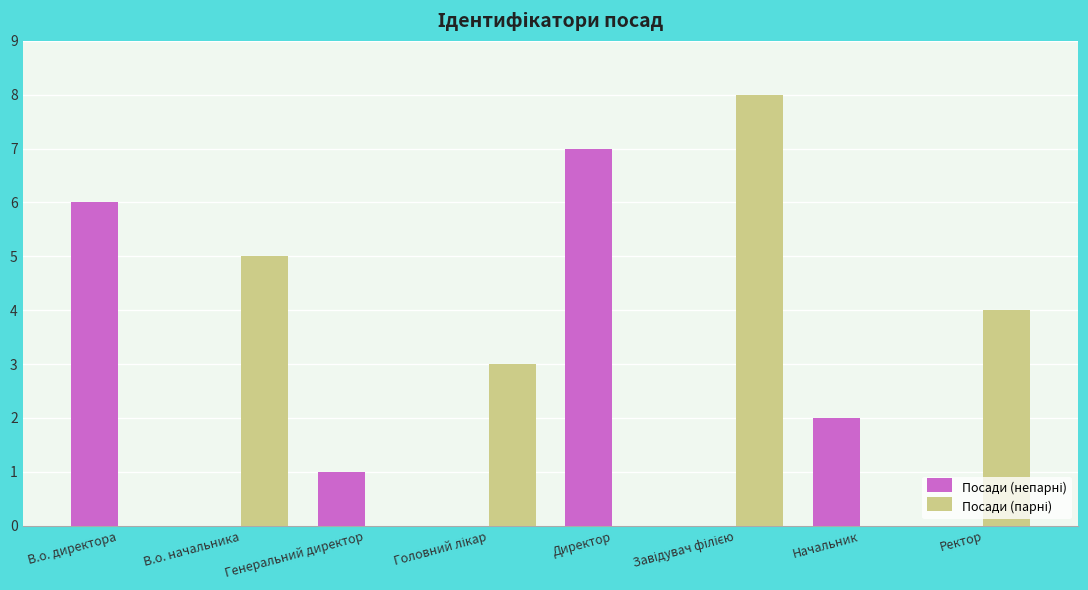

How many categories are shown in the chart?

8